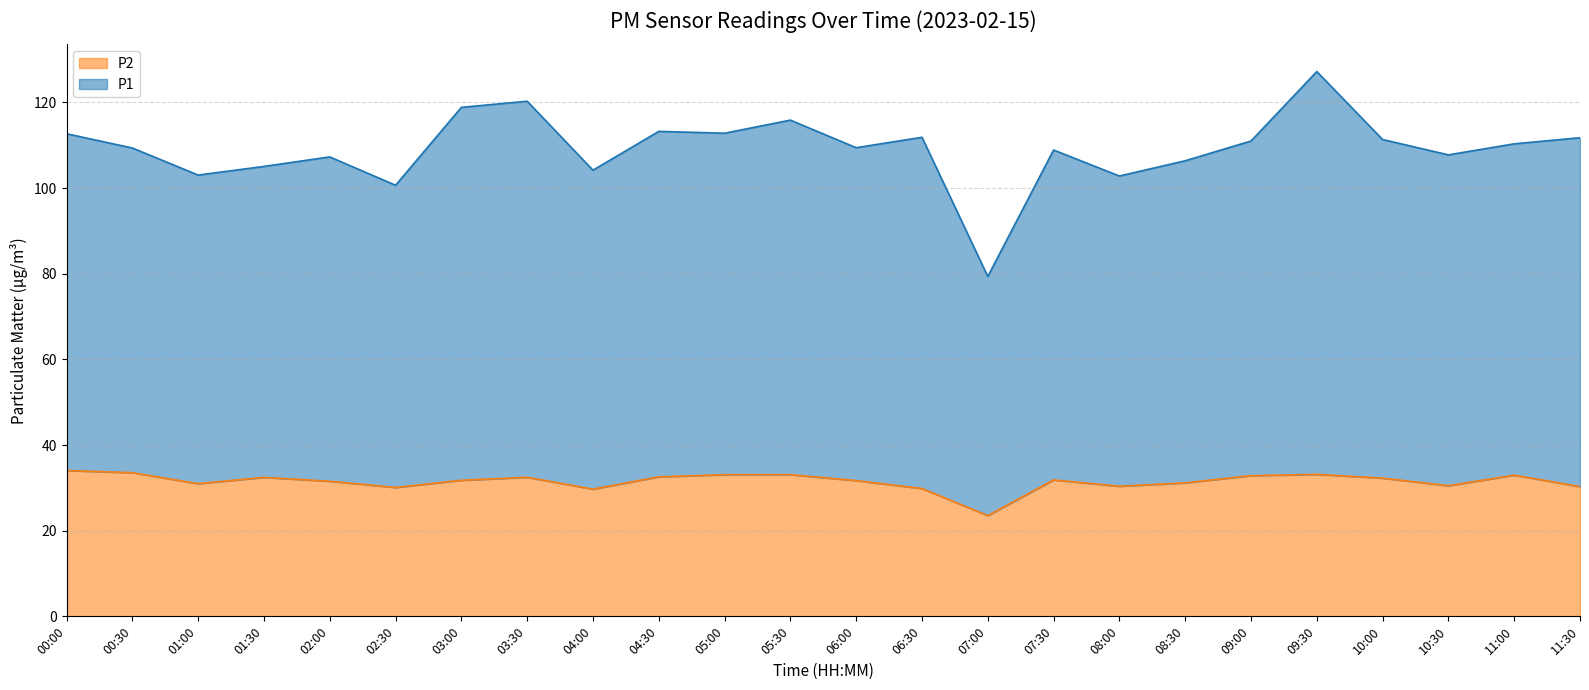

True or false: P2 and P1 intersect in this chart.

False